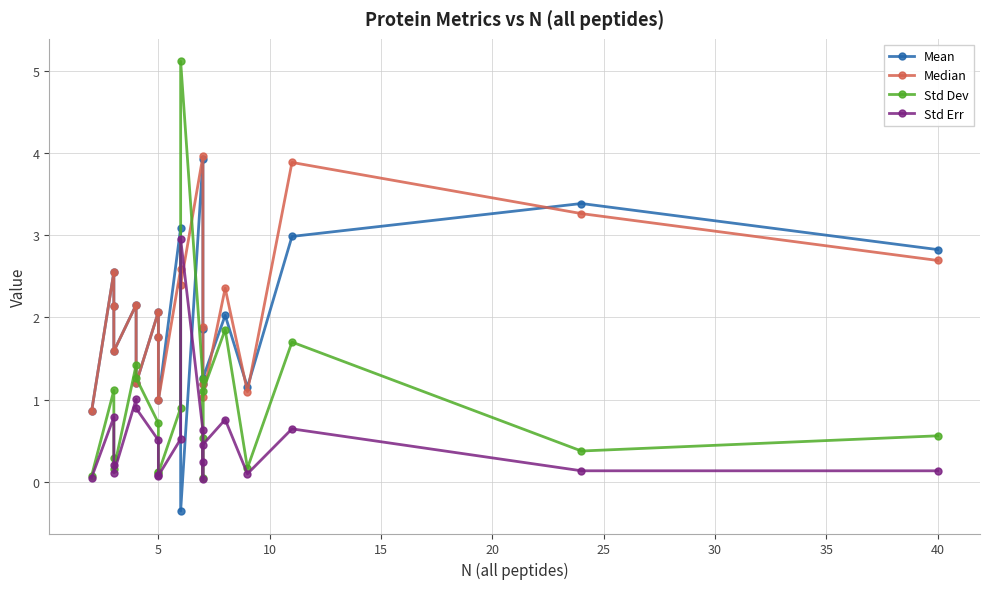

What is the value of the Mean point at the 8th from the left?

1.8